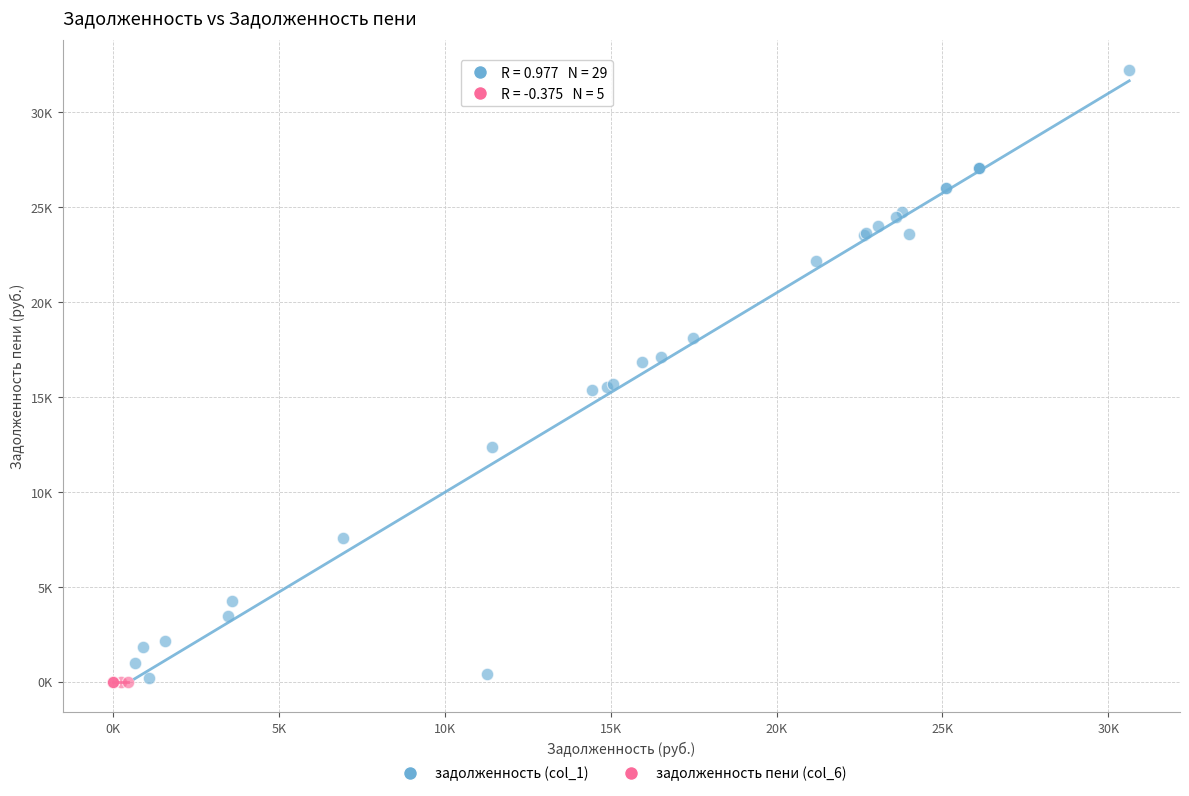

What are all the series names shown in the legend?

задолженность (col_1), задолженность пени (col_6)